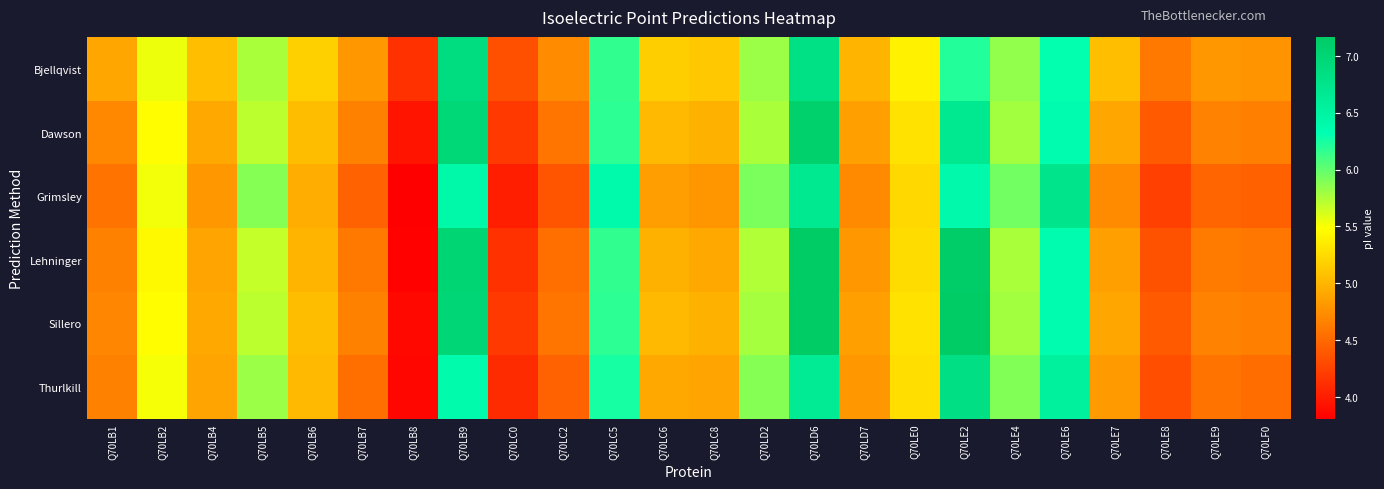

Reading left to right, transcribe all the data shown in this chart.

Bjellqvist: Q70LB1=4.9	Q70LB2=5.5	Q70LB4=5.1	Q70LB5=5.8	Q70LB6=5.2	Q70LB7=4.8	Q70LB8=4.1	Q70LB9=6.9	Q70LC0=4.3	Q70LC2=4.7	Q70LC5=6.2	Q70LC6=5.2	Q70LC8=5.1	Q70LD2=5.8	Q70LD6=6.8	Q70LD7=5.0	Q70LE0=5.4	Q70LE2=6.2	Q70LE4=5.8	Q70LE6=6.3	Q70LE7=5.1	Q70LE8=4.6	Q70LE9=4.8	Q70LF0=4.8
Dawson: Q70LB1=4.7	Q70LB2=5.5	Q70LB4=4.9	Q70LB5=5.7	Q70LB6=5.1	Q70LB7=4.7	Q70LB8=3.9	Q70LB9=7.0	Q70LC0=4.2	Q70LC2=4.6	Q70LC5=6.2	Q70LC6=5.0	Q70LC8=5.0	Q70LD2=5.8	Q70LD6=7.1	Q70LD7=4.9	Q70LE0=5.3	Q70LE2=6.7	Q70LE4=5.8	Q70LE6=6.4	Q70LE7=4.9	Q70LE8=4.4	Q70LE9=4.7	Q70LF0=4.6
Grimsley: Q70LB1=4.6	Q70LB2=5.5	Q70LB4=4.8	Q70LB5=5.9	Q70LB6=5.0	Q70LB7=4.5	Q70LB8=3.8	Q70LB9=6.4	Q70LC0=4.0	Q70LC2=4.4	Q70LC5=6.4	Q70LC6=4.9	Q70LC8=4.8	Q70LD2=5.9	Q70LD6=6.7	Q70LD7=4.7	Q70LE0=5.2	Q70LE2=6.4	Q70LE4=5.9	Q70LE6=6.7	Q70LE7=4.7	Q70LE8=4.2	Q70LE9=4.5	Q70LF0=4.4
Lehninger: Q70LB1=4.7	Q70LB2=5.4	Q70LB4=4.9	Q70LB5=5.7	Q70LB6=5.0	Q70LB7=4.6	Q70LB8=3.8	Q70LB9=7.0	Q70LC0=4.1	Q70LC2=4.5	Q70LC5=6.2	Q70LC6=5.0	Q70LC8=4.9	Q70LD2=5.7	Q70LD6=7.2	Q70LD7=4.8	Q70LE0=5.3	Q70LE2=7.1	Q70LE4=5.8	Q70LE6=6.4	Q70LE7=4.9	Q70LE8=4.4	Q70LE9=4.6	Q70LF0=4.6
Sillero: Q70LB1=4.7	Q70LB2=5.5	Q70LB4=4.9	Q70LB5=5.7	Q70LB6=5.1	Q70LB7=4.7	Q70LB8=3.9	Q70LB9=7.0	Q70LC0=4.2	Q70LC2=4.6	Q70LC5=6.2	Q70LC6=5.0	Q70LC8=5.0	Q70LD2=5.8	Q70LD6=7.2	Q70LD7=4.9	Q70LE0=5.3	Q70LE2=7.2	Q70LE4=5.8	Q70LE6=6.4	Q70LE7=4.9	Q70LE8=4.4	Q70LE9=4.7	Q70LF0=4.6
Thurlkill: Q70LB1=4.7	Q70LB2=5.5	Q70LB4=4.9	Q70LB5=5.8	Q70LB6=5.0	Q70LB7=4.5	Q70LB8=3.9	Q70LB9=6.4	Q70LC0=4.1	Q70LC2=4.5	Q70LC5=6.2	Q70LC6=4.9	Q70LC8=4.9	Q70LD2=5.9	Q70LD6=6.6	Q70LD7=4.8	Q70LE0=5.3	Q70LE2=6.8	Q70LE4=5.9	Q70LE6=6.5	Q70LE7=4.8	Q70LE8=4.3	Q70LE9=4.6	Q70LF0=4.5